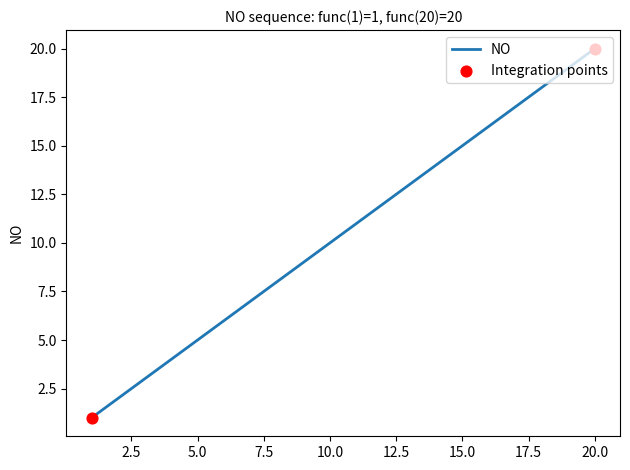

What is the greatest value displayed?

20